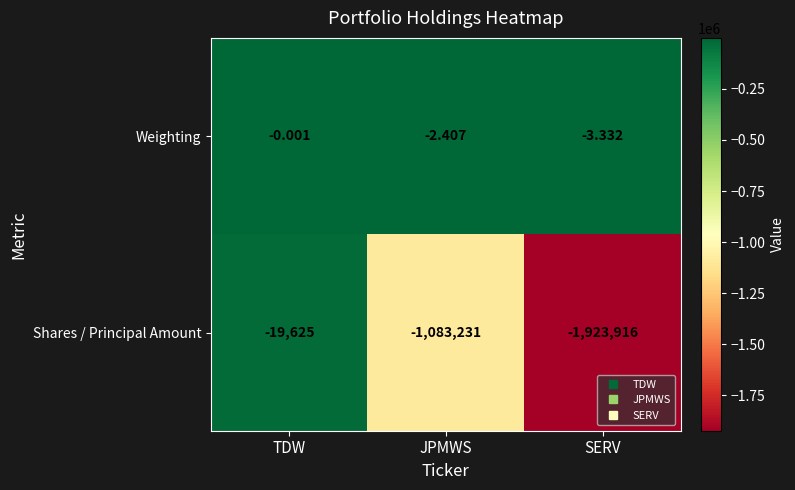

At which category does the chart reach its peak across all series?

TDW